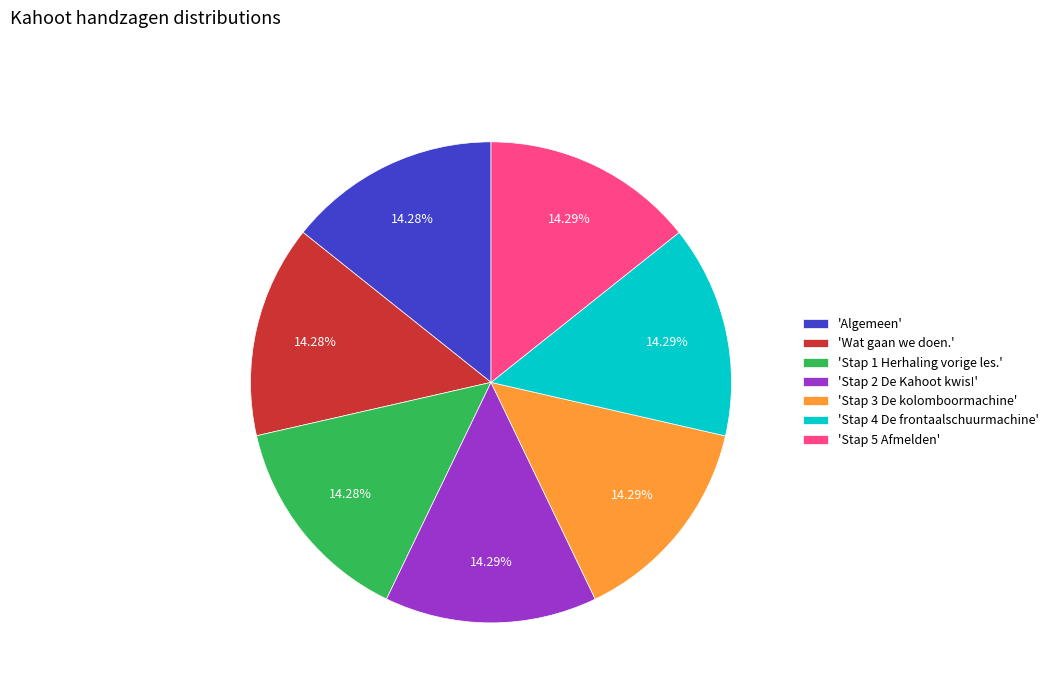

Is there any slice that represents more than half of the pie?

No